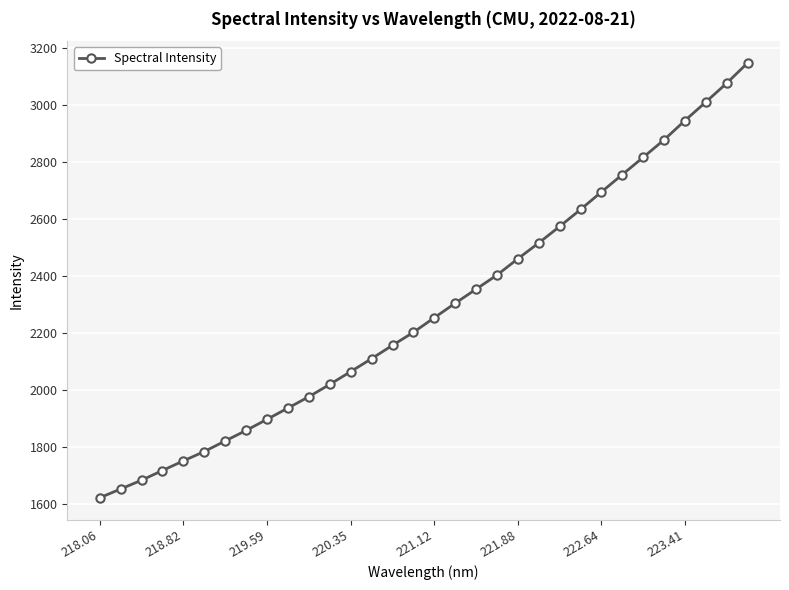

Reading left to right, what are all the values shown in this chart?

1622.9	1653.6	1684.4	1718.4	1752.2	1784.9	1822.0	1858.8	1897.8	1937.2	1976.9	2020.1	2064.8	2110.2	2157.1	2202.5	2253.6	2304.4	2353.7	2403.1	2460.2	2515.6	2573.3	2632.7	2694.3	2755.0	2815.5	2876.8	2944.3	3009.3	3075.2	3146.1